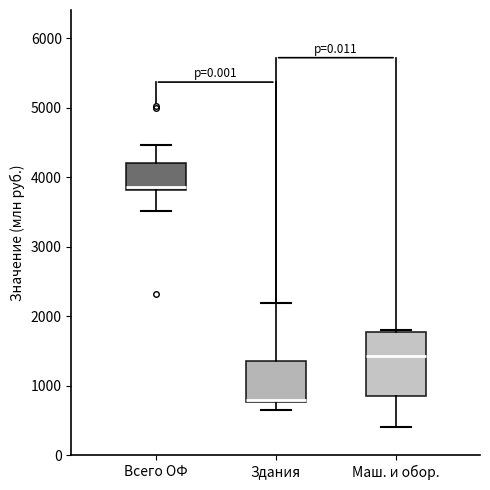

Reading left to right, read every box against the y-axis: the position of its median line, the range the box covers, and the ends of its whiskers. The values are not printed on the chart, so give them approximately, as read against the axis.

Всего ОФ: median 3900, box 3800 to 4200, whiskers 3500 to 4500
Здания: median 800 (just above the box's lower edge), box 800 to 1400, whiskers 600 to 2200
Маш. и обор.: median 1400, box 800 to 1800, whiskers 400 to 1800